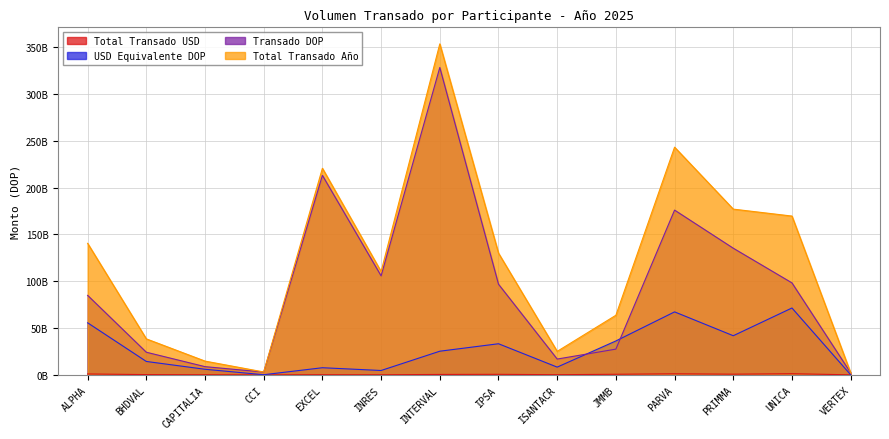

Reading left to right, what are all the values shown in this chart?

Total Transado USD: ALPHA=907553792.6	BHDVAL=233554237.6	CAPITALIA=97409622.4	CCI=1639160.7	EXCEL=123672015.2	INRES=74531654.2	INTERVAL=400308799.5	IPSA=528842211.4	ISANTACR=135058985.1	JMMB=584970632.0	PARVA=1088548714.1	PRIMMA=682993923.4	UNICA=1166080914.1	VERTEX=653499.3
USD Equivalente DOP: ALPHA=55586995499.4	BHDVAL=14281980417.5	CAPITALIA=5926889989.8	CCI=101103602.6	EXCEL=7584649962.9	INRES=4617884955.6	INTERVAL=25231273770.4	IPSA=33207780663.2	ISANTACR=8224019097.8	JMMB=36191165472.2	PARVA=67263514414.1	PRIMMA=41782465895.6	UNICA=71414712690.0	VERTEX=40471736.7
Transado DOP: ALPHA=84935230867.6	BHDVAL=24142202317.0	CAPITALIA=8734495960.0	CCI=2941341449.4	EXCEL=213171137726.3	INRES=105766204124.2	INTERVAL=328486352266.1	IPSA=96848941049.0	ISANTACR=16846800251.7	JMMB=27465320561.0	PARVA=176054740152.5	PRIMMA=135317127295.4	UNICA=98261128982.7	VERTEX=2137900211.0
Total Transado Año: ALPHA=140522226367.0	BHDVAL=38424182734.4	CAPITALIA=14661385949.7	CCI=3042445052.1	EXCEL=220755787689.2	INRES=110384089079.8	INTERVAL=353717626036.5	IPSA=130056721712.3	ISANTACR=25070819349.5	JMMB=63656486033.2	PARVA=243318254566.6	PRIMMA=177099593191.0	UNICA=169675841672.7	VERTEX=2178371947.7